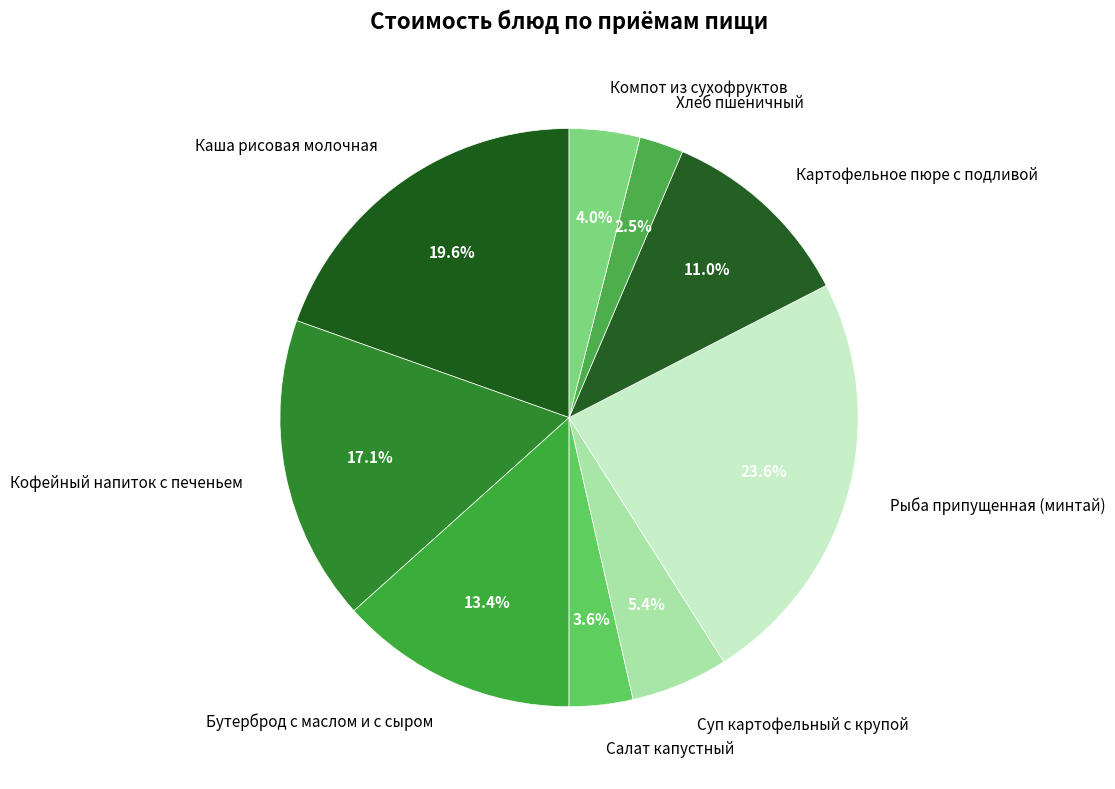

To the nearest percent, what is the combined percentage of Бутерброд с маслом и с сыром and Каша рисовая молочная?

33%